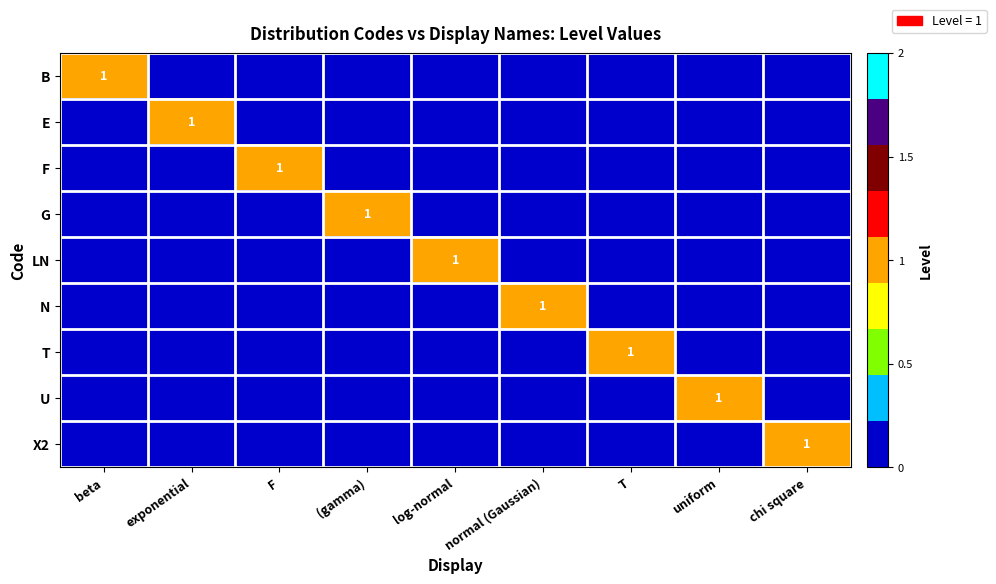

Is it true that F equals 2 at F?

False